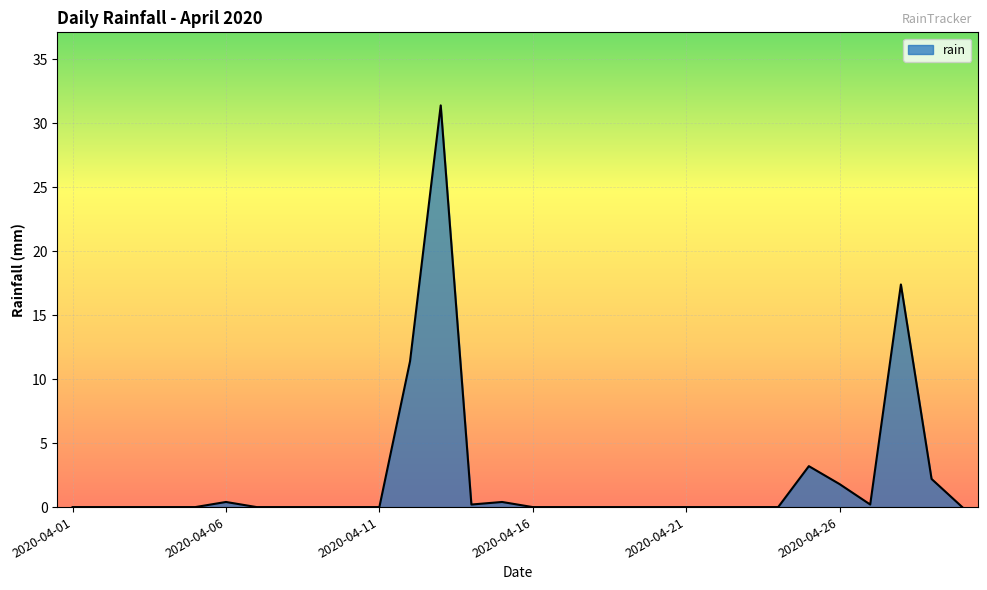

What is the greatest value displayed?

31.4